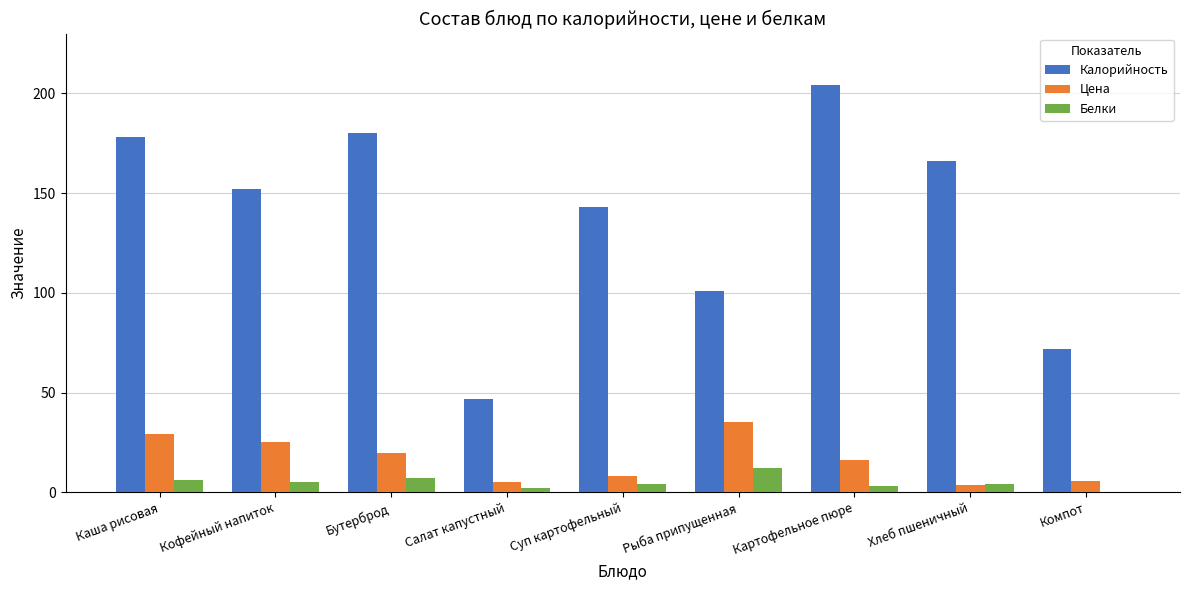

What is the maximum value for Белки?

12.0